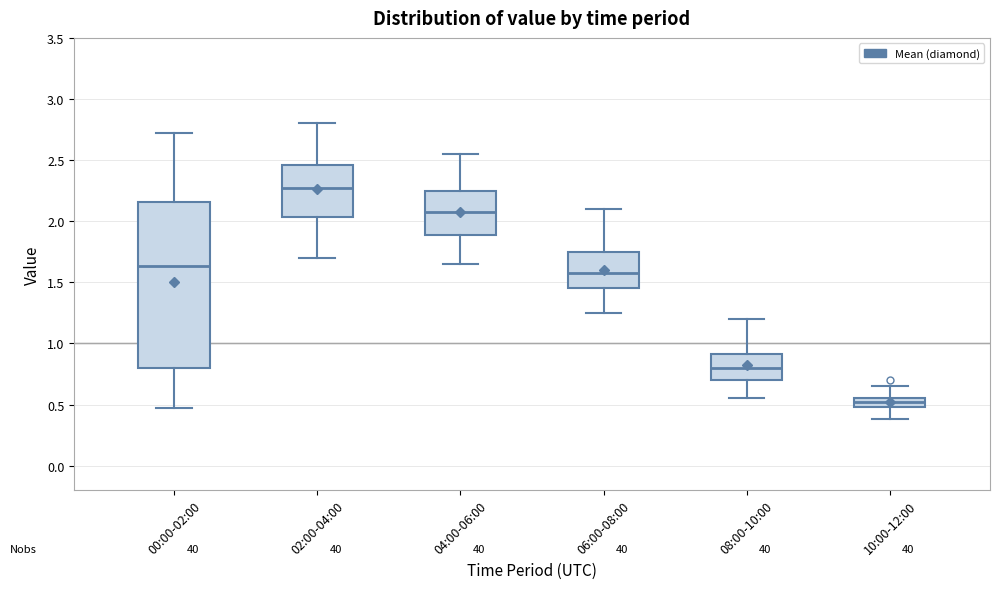

Which box's median line is the highest?

02:00-04:00